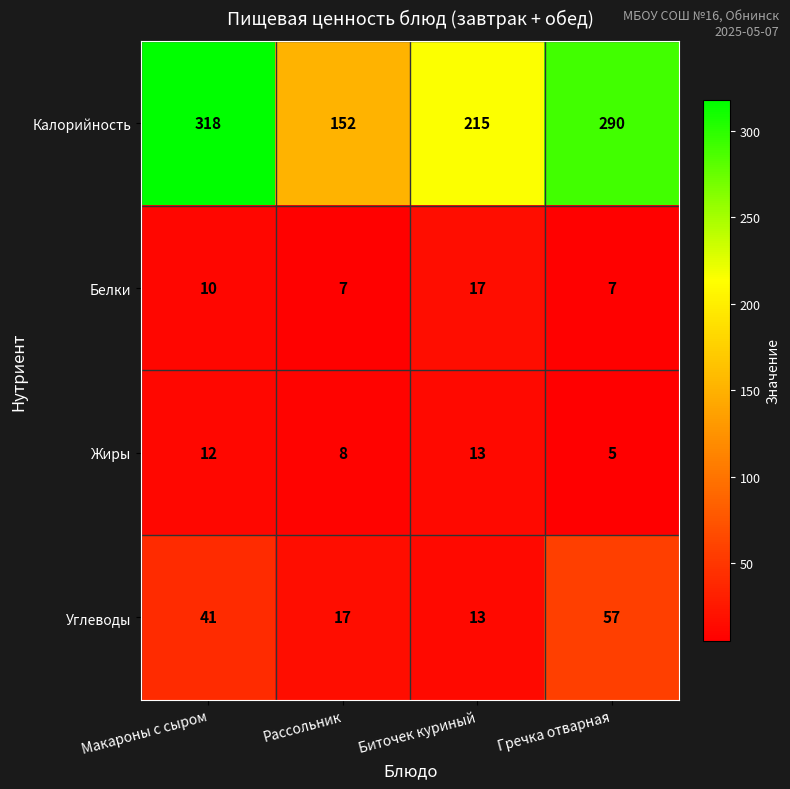

What is the sum of all Углеводы values?

128